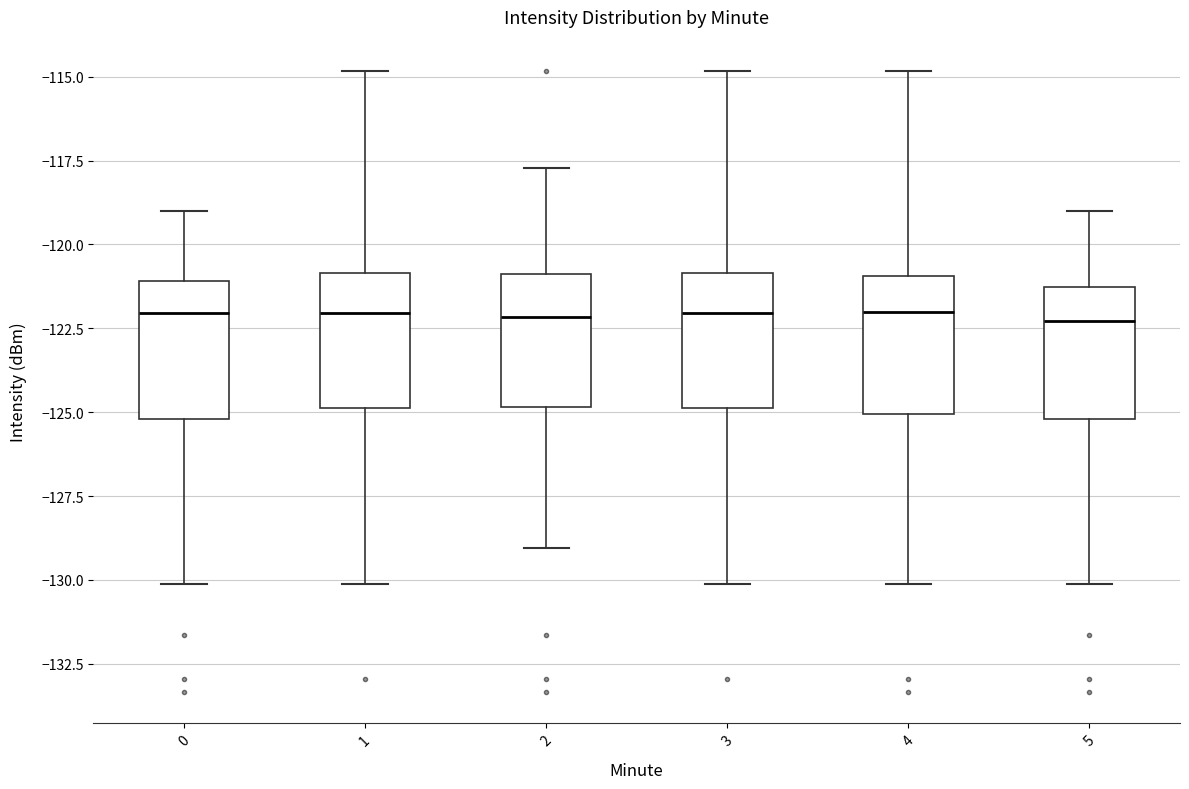

Reading left to right, transcribe this box plot: for each box, give where its median line is, the range the box spans, and where its two whiskers end, as read against the y-axis. The values are not printed on the chart, so give them approximately, as read against the axis.

0: median -122.0, box -125.0 to -121.0, whiskers -130.0 to -119.0
1: median -122.0, box -125.0 to -121.0, whiskers -130.0 to -115.0
2: median -122.0, box -125.0 to -121.0, whiskers -129.0 to -117.5
3: median -122.0, box -125.0 to -121.0, whiskers -130.0 to -115.0
4: median -122.0, box -125.0 to -121.0, whiskers -130.0 to -115.0
5: median -122.5, box -125.0 to -121.5, whiskers -130.0 to -119.0